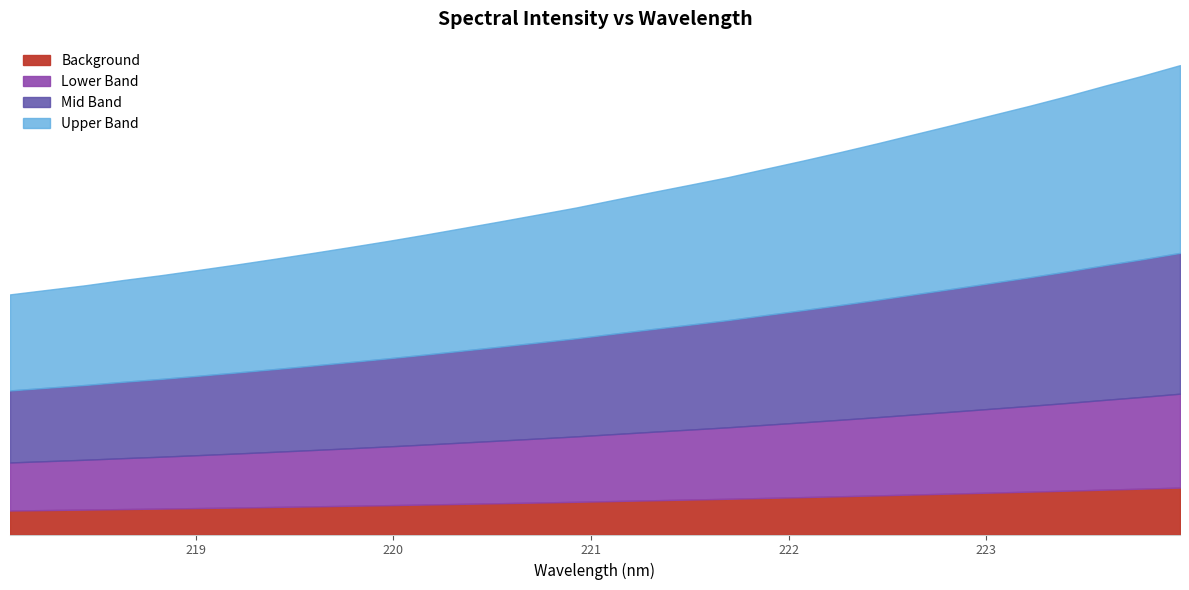

What is the greatest value displayed?

2963.8